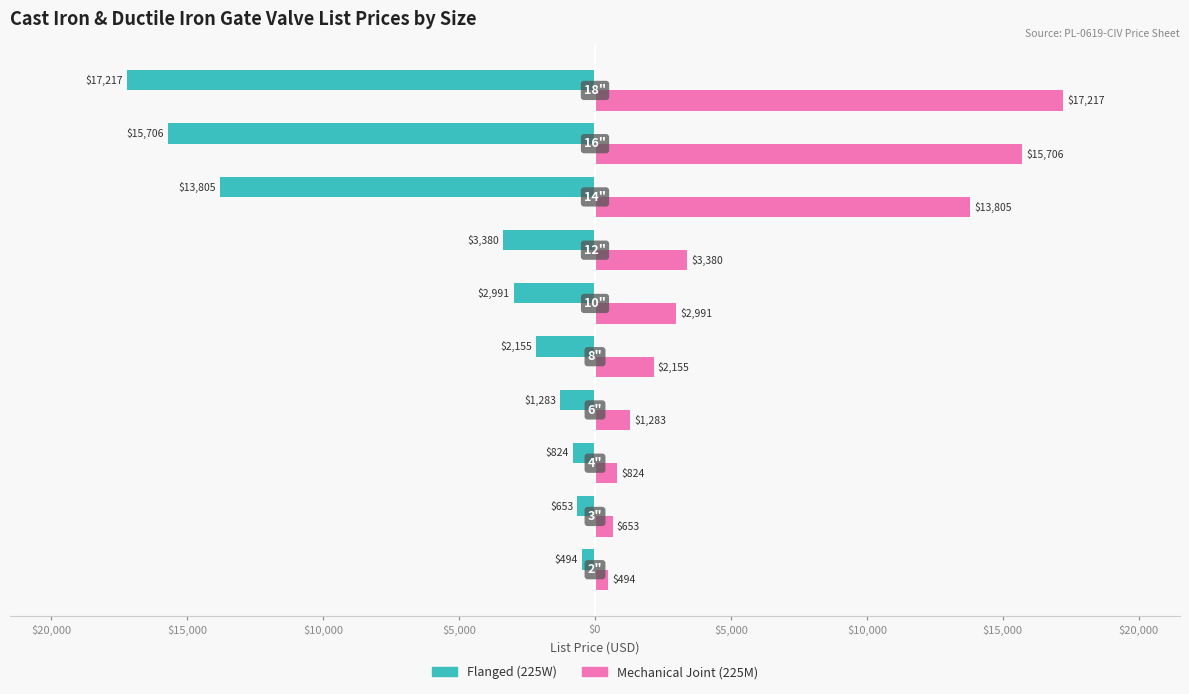

What are all the series names shown in the legend?

Flanged (225W), Mechanical Joint (225M)